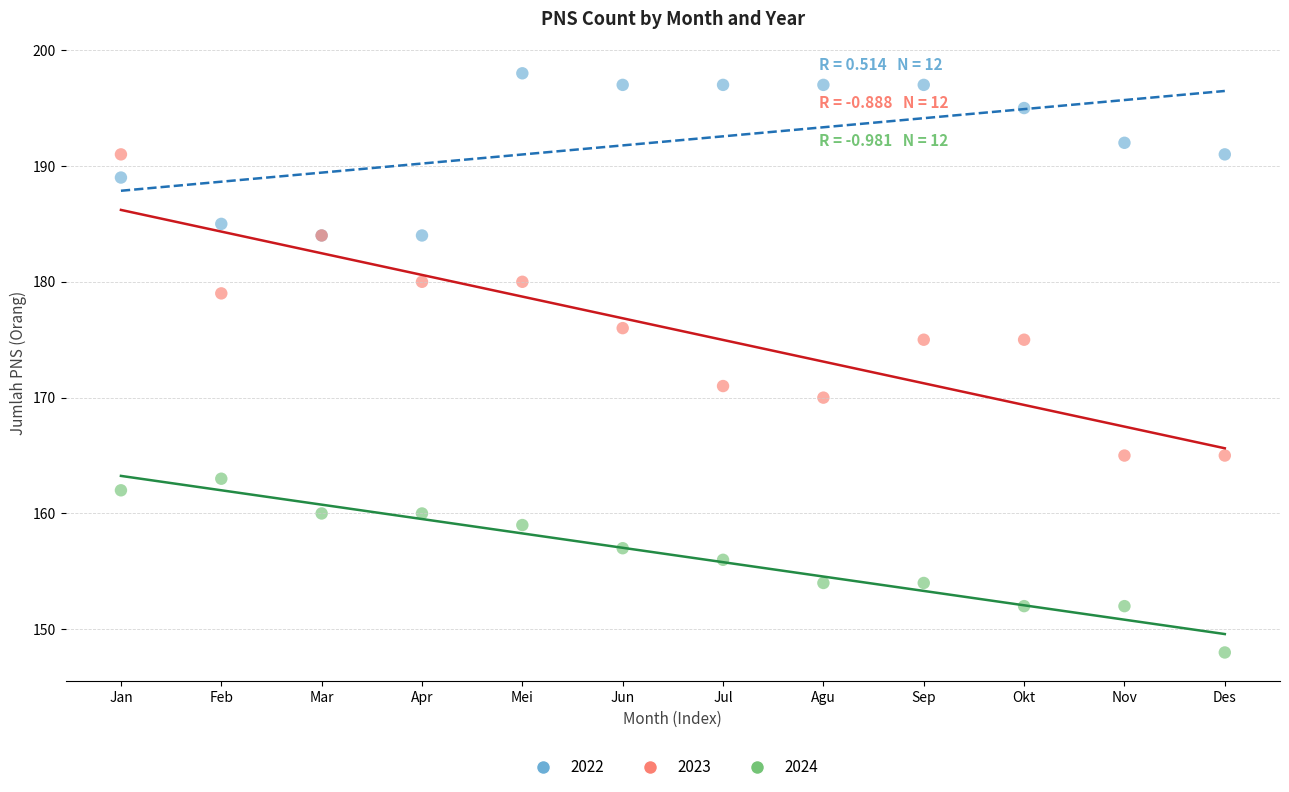

In the 2023 series, what Y value is closest to 178?

179